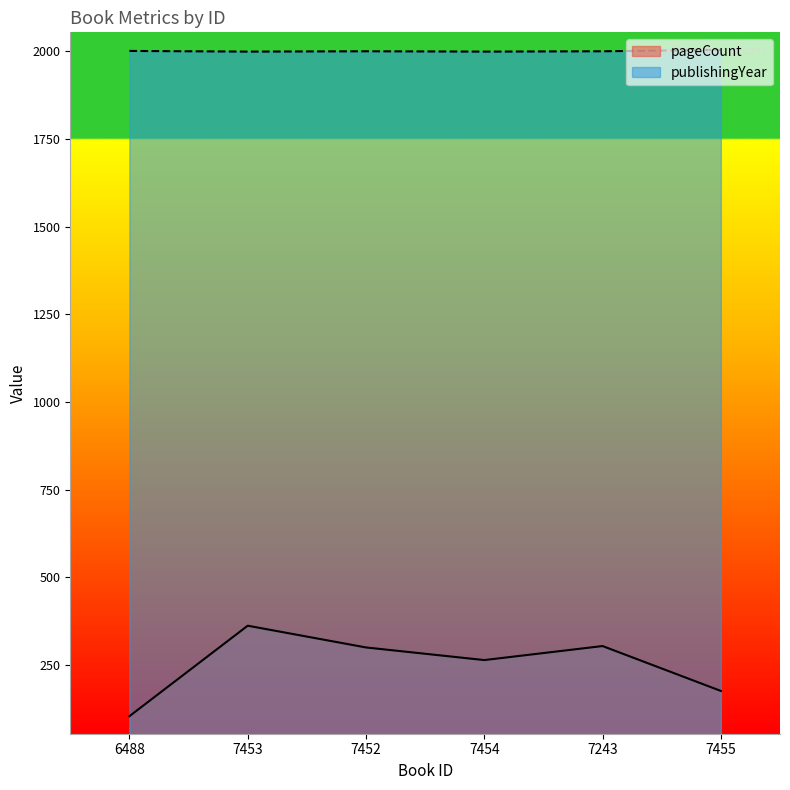

True or false: pageCount has a value of 35 at 6488.

False